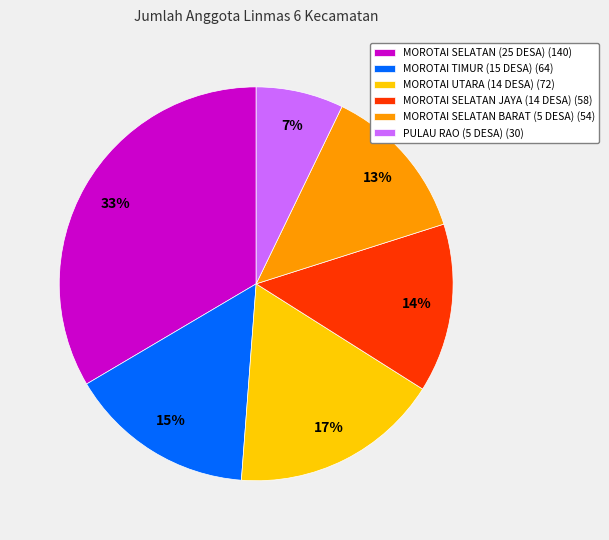

Which has a higher value, PULAU RAO (5 DESA) or MOROTAI UTARA (14 DESA)?

MOROTAI UTARA (14 DESA)